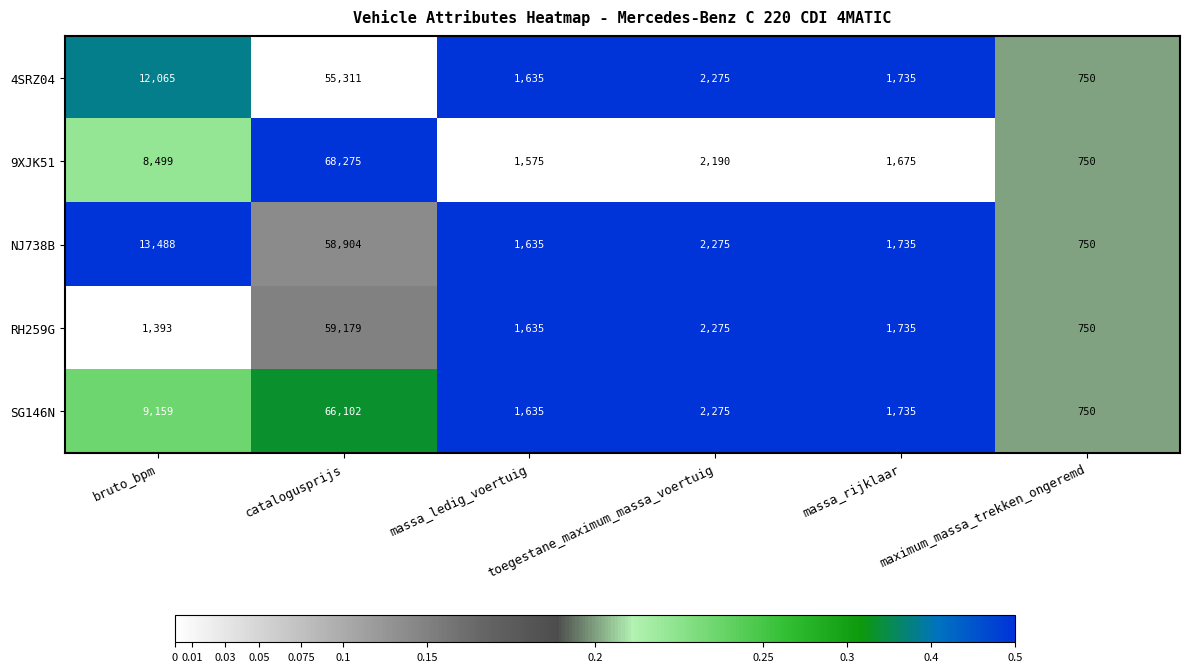

What is the sum of all SG146N values?

81656